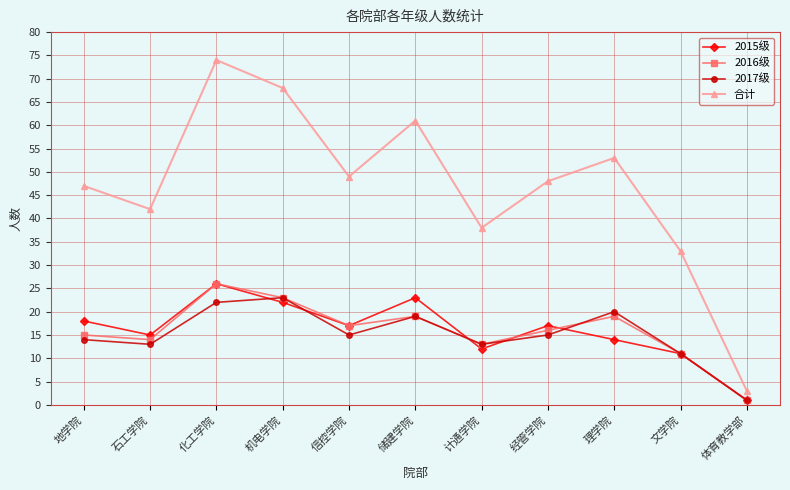

What position from the left is 石工学院?

2